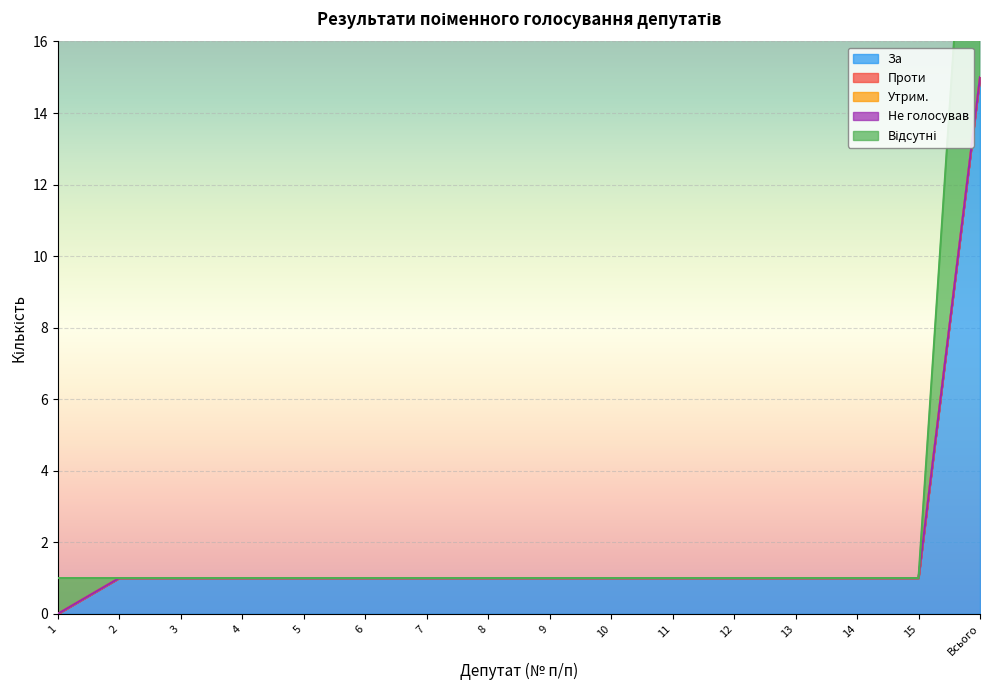

At which label does Не голосував reach its peak?

1